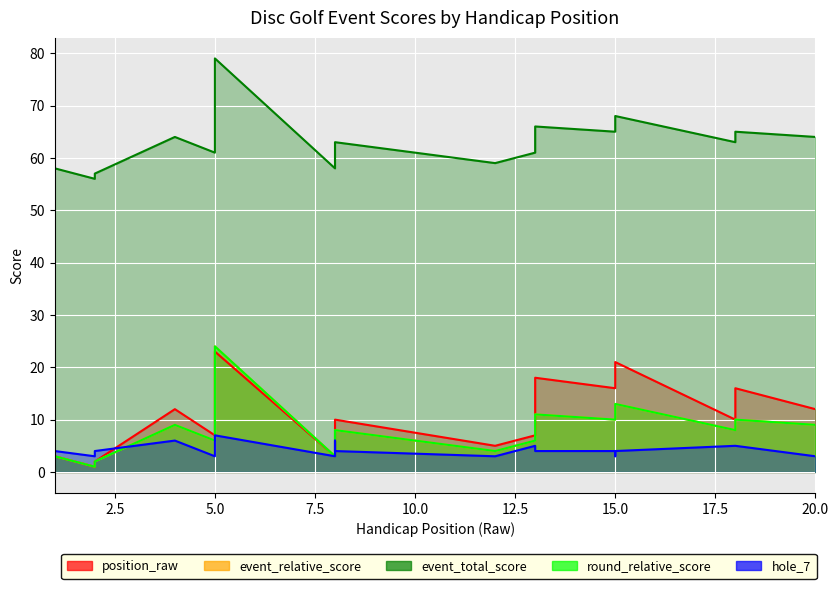

Reading left to right, extract all data points from this chart.

position_raw: 3	1	2	12	7	12	23	3	5	9	10	5	7	18	16	19	21	10	16	12
event_relative_score: 3	1	2	9	6	9	24	3	4	7	8	4	6	11	10	12	13	8	10	9
event_total_score: 58	56	57	64	61	64	79	58	59	62	63	59	61	66	65	67	68	63	65	64
round_relative_score: 3	1	2	9	6	9	24	3	4	7	8	4	6	11	10	12	13	8	10	9
hole_7: 4	3	4	6	3	3	7	3	4	6	4	3	5	4	4	3	4	5	5	3